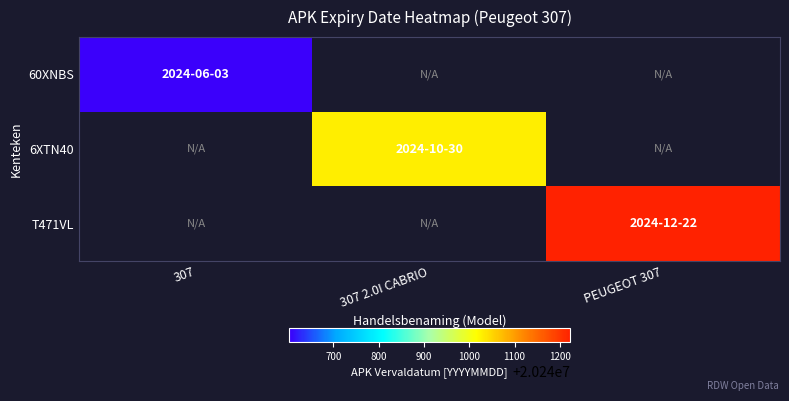

Which category has the lowest value across all series?

307